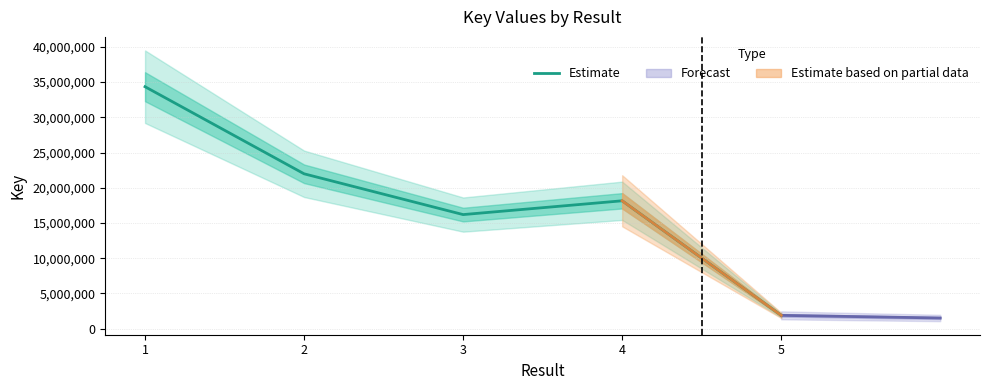

True or false: the data shows 26246823 at 3.

False